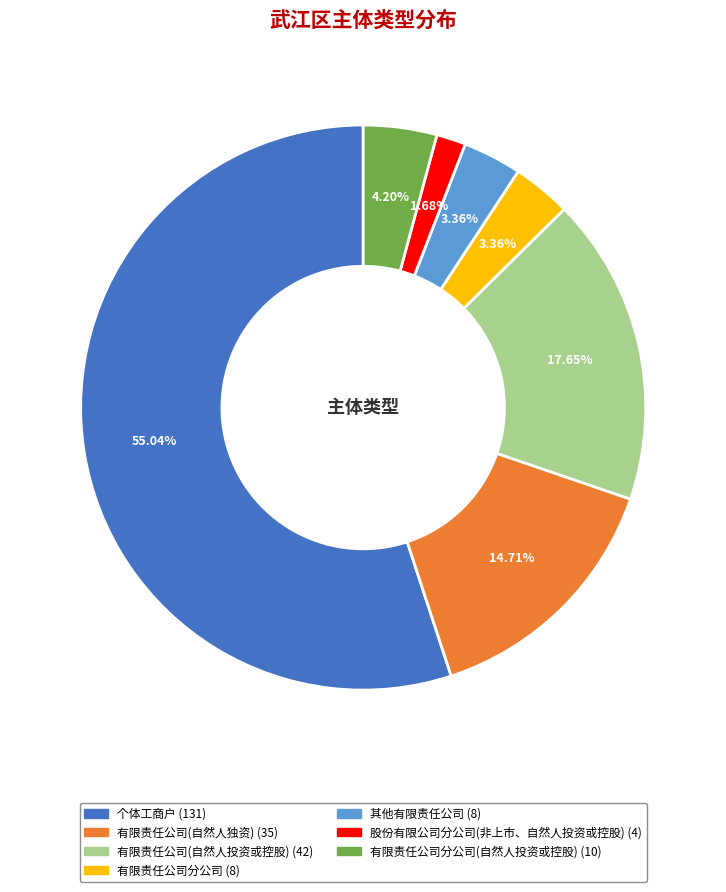

How many slices are in this pie chart?

7